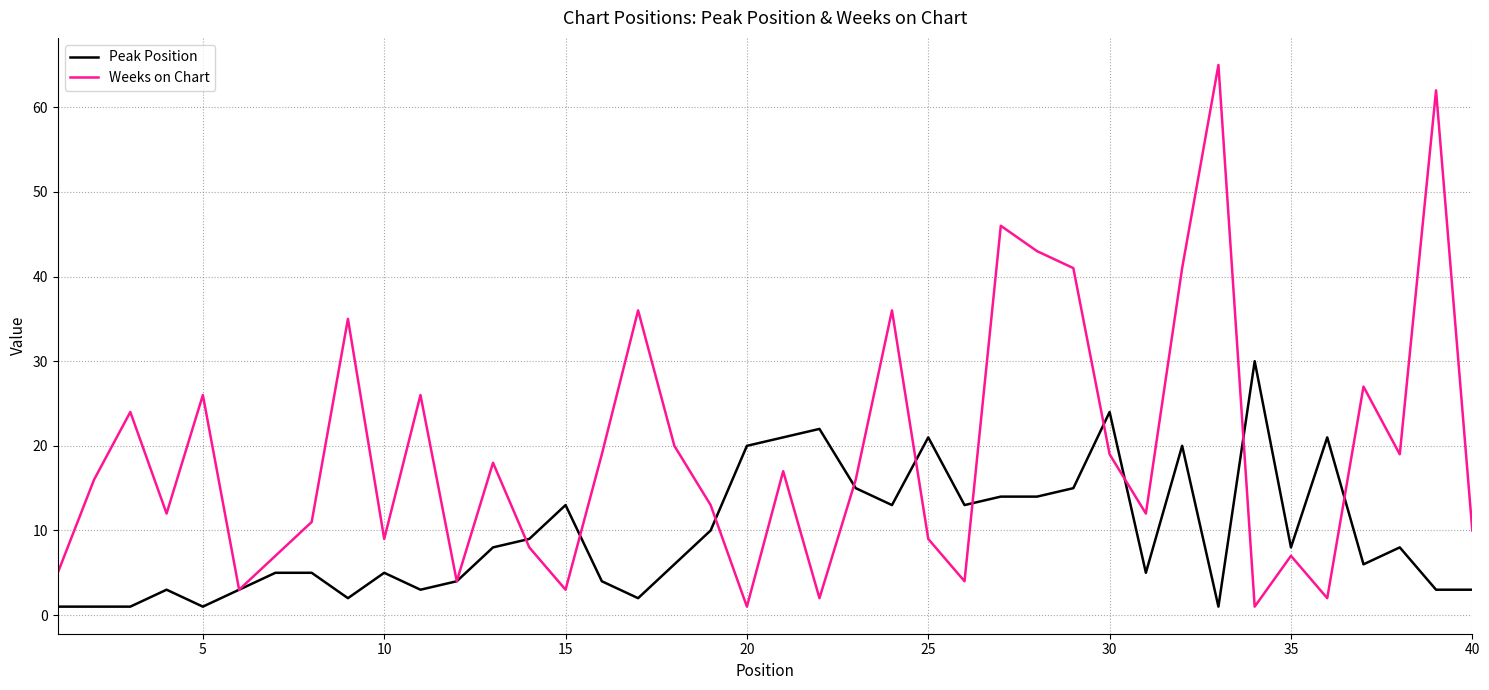

True or false: Weeks on Chart and Peak Position cross at least once.

True